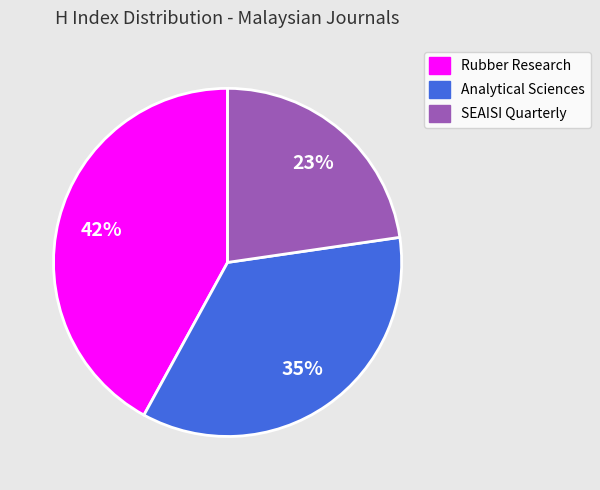

Is there a majority slice in this chart?

No